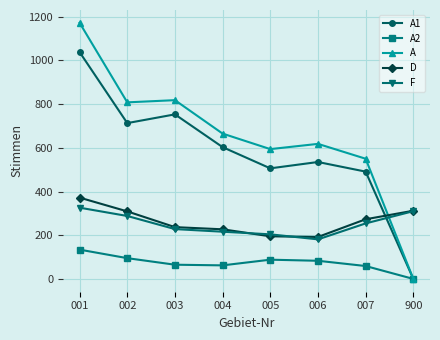

The value of F at 003 is 228. True or false?

True